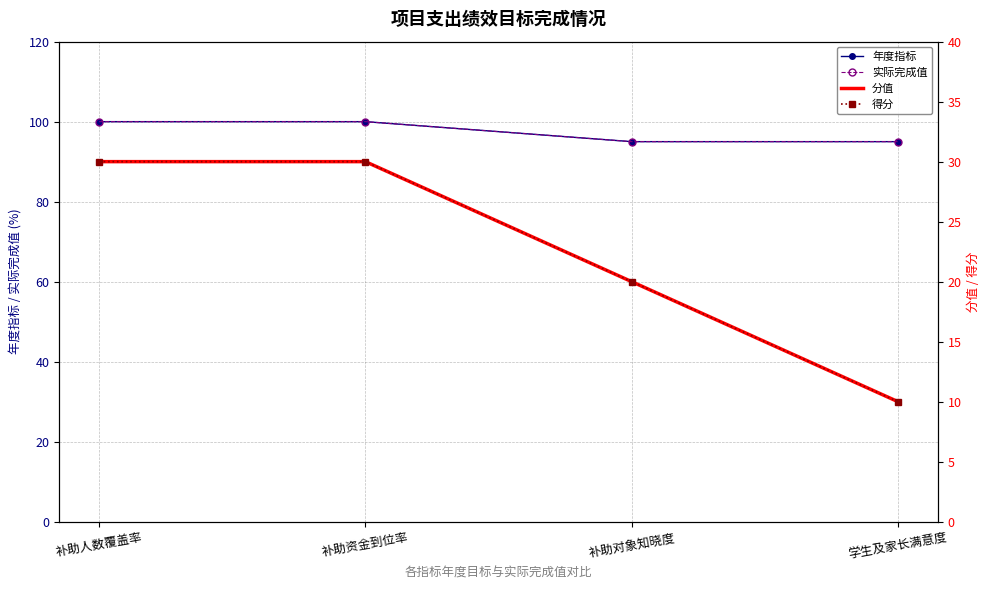

How many data points in 分值 are less than 30?

2